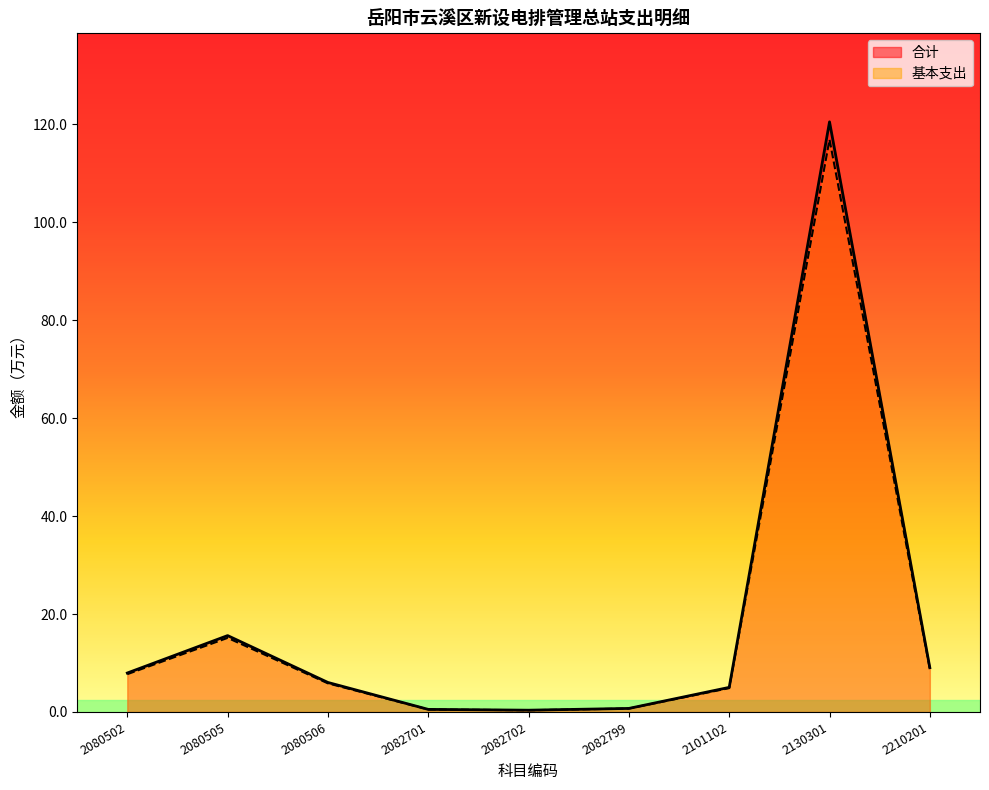

The value of 合计 at 2080505 is 15.6. True or false?

True